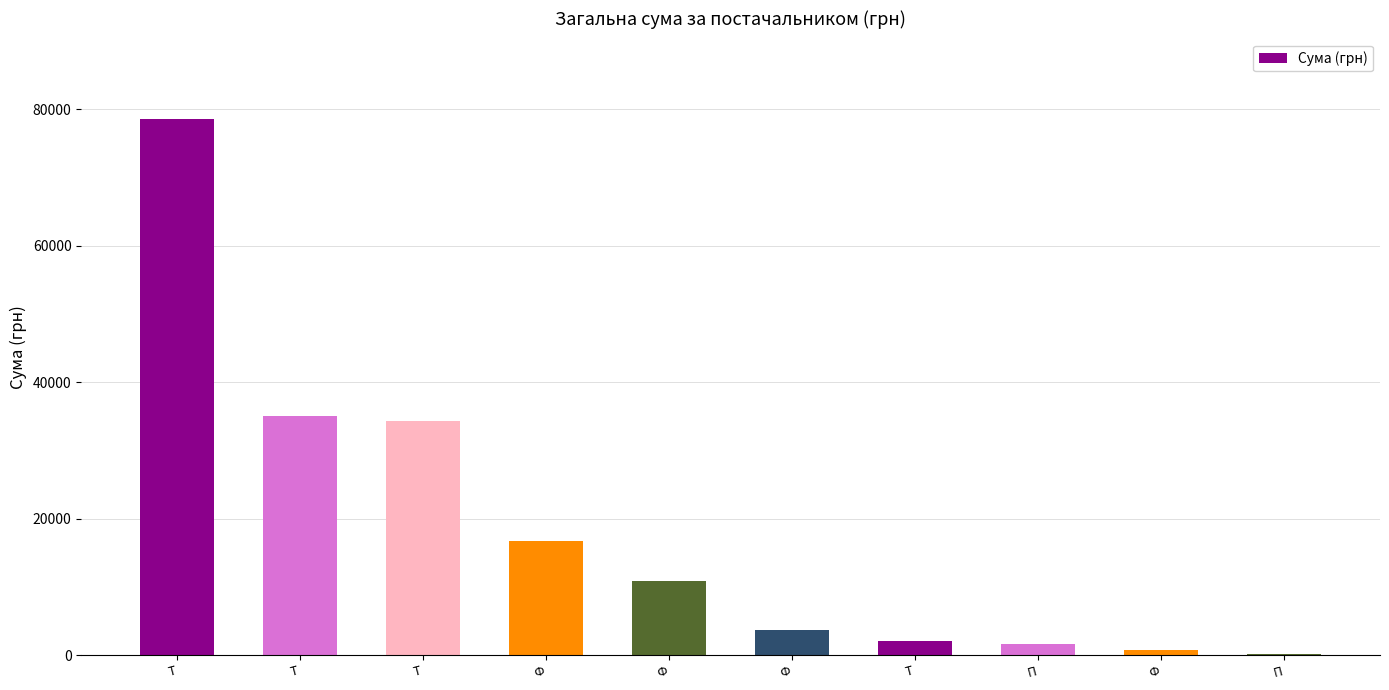

Count the number of data series in this chart.

1